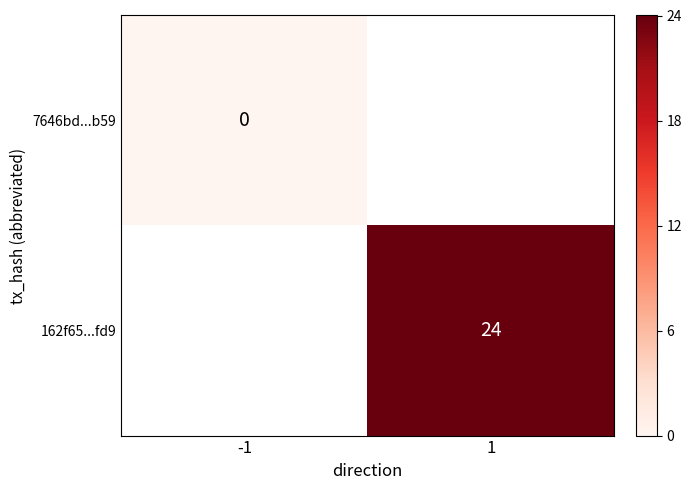

Is it true that 162f65...fd9 equals 24 at 1?

True